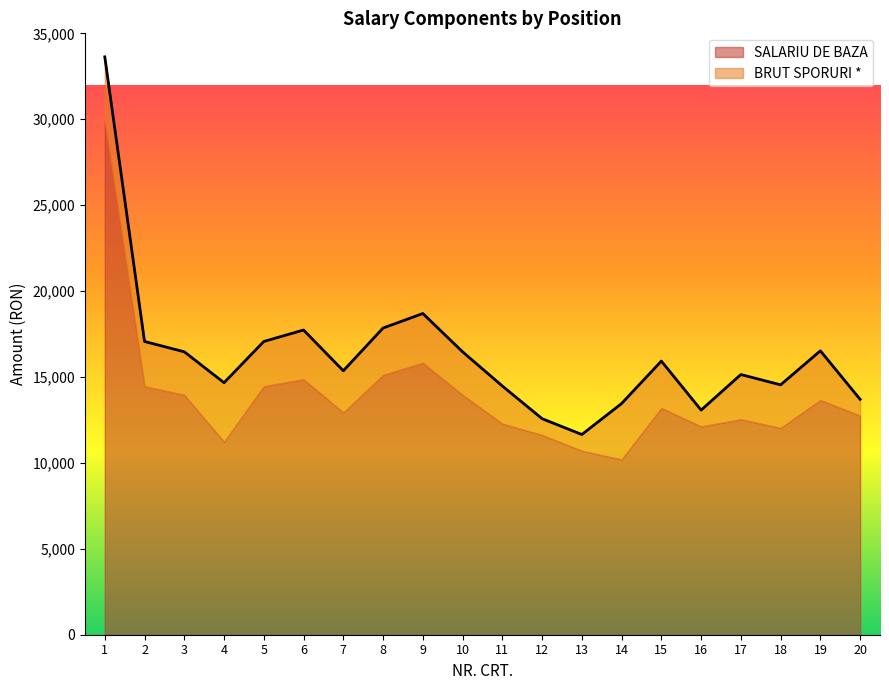

Which has a higher value, 17 or 15?

15